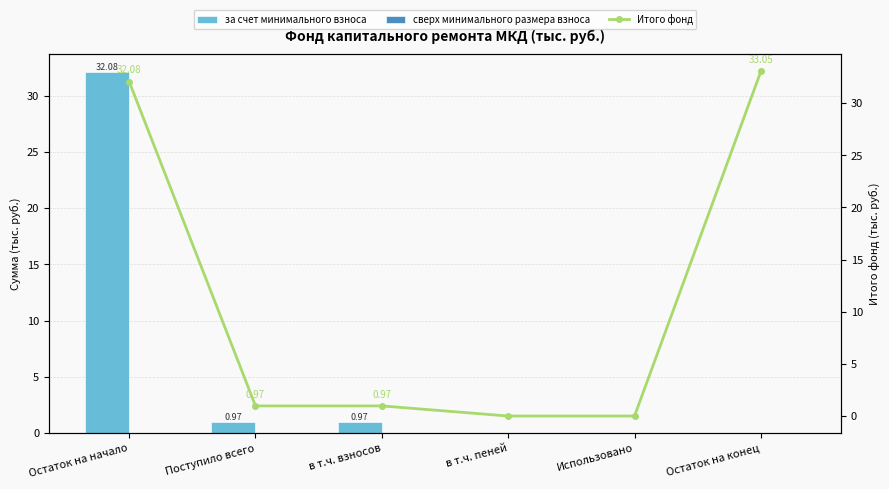

Reading left to right, what are all the values shown in this chart?

за счет минимального взноса: 32.1	1.0	1.0	0.0	0.0	0.0
сверх минимального размера взноса: 0.0	0.0	0.0	0.0	0.0	0.0
Итого фонд: 32.1	1.0	1.0	0.0	0.0	33.0